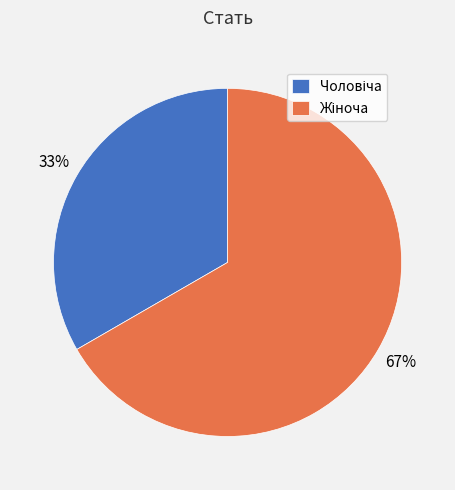

How many segments does this pie chart have?

2